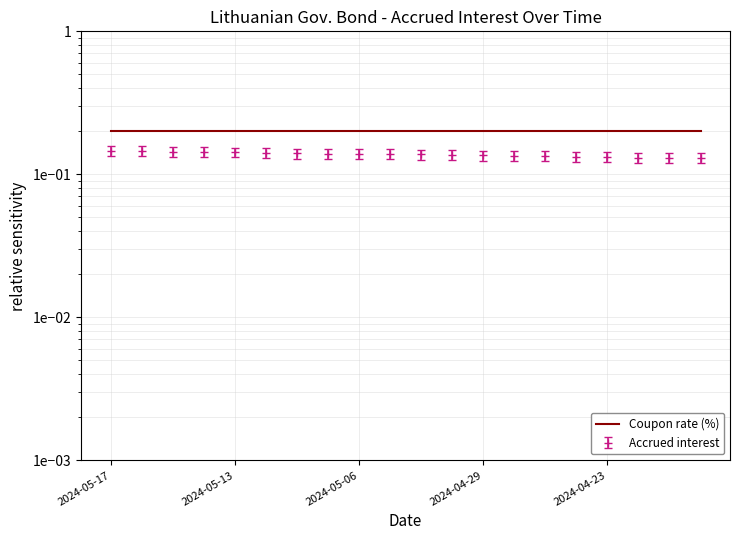

At which category does the chart reach its peak across all series?

2024-05-17